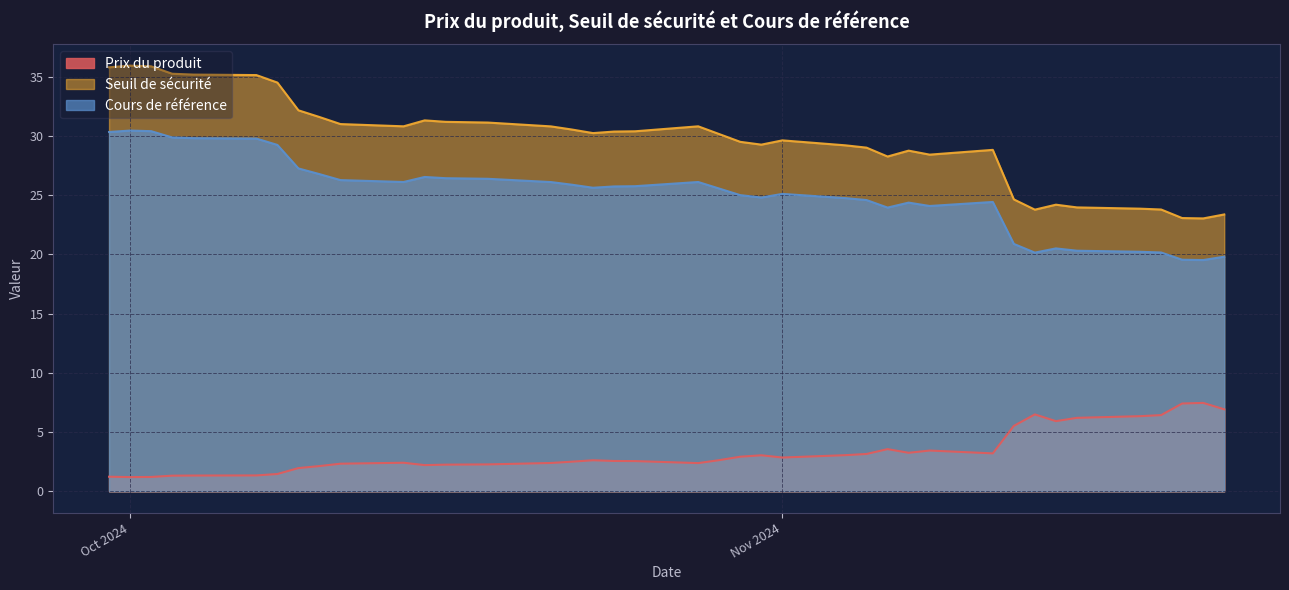

True or false: Cours de référence and Prix du produit intersect in this chart.

False